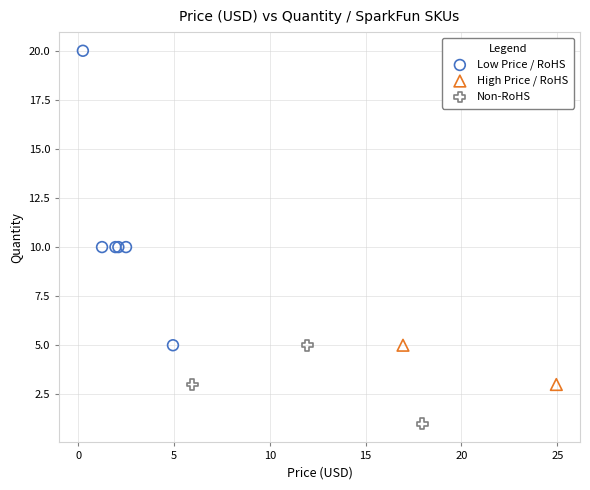

What are all the series names shown in the legend?

Low Price / RoHS, High Price / RoHS, Non-RoHS